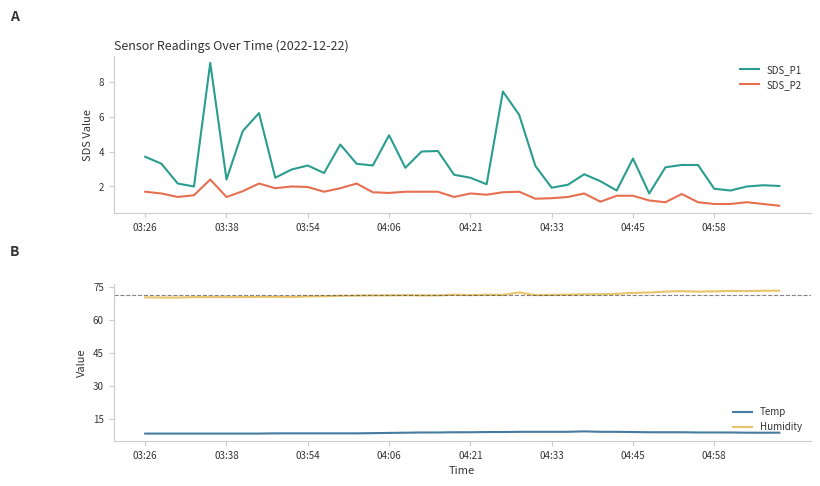

What is the highest value of the SDS_P2 series?

2.4